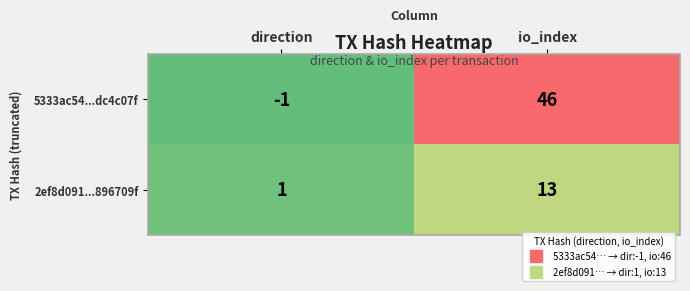

How many categories are shown in the chart?

2